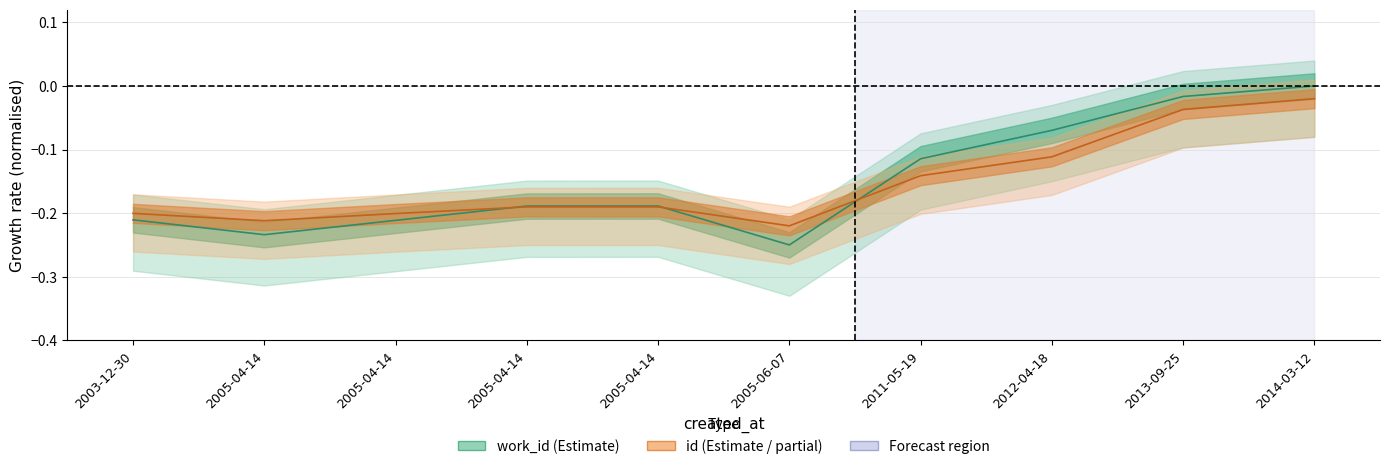

At which category is the sum across all series the highest?

2014-03-12